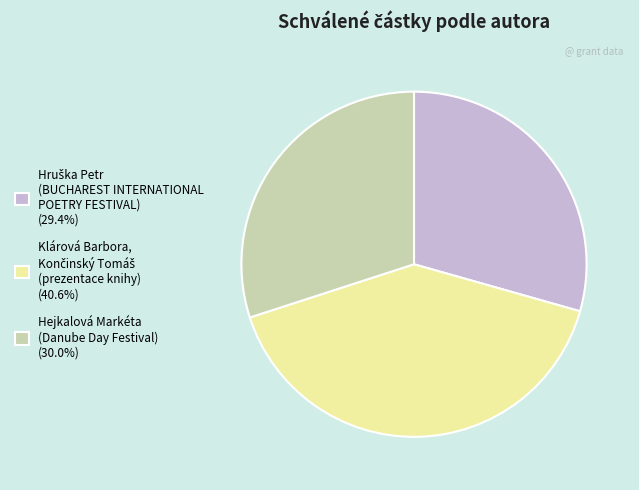

Is Hejkalová Markéta (Danube Day Festival) (30.0%) the majority of the pie?

No